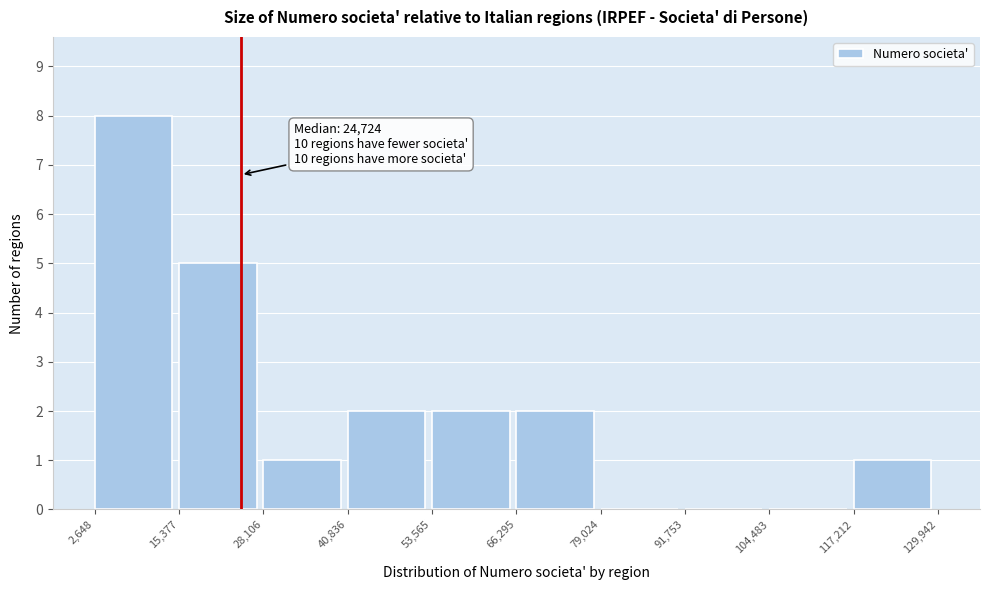

Which range on the x-axis has the tallest bar?

2,648 to 15,377